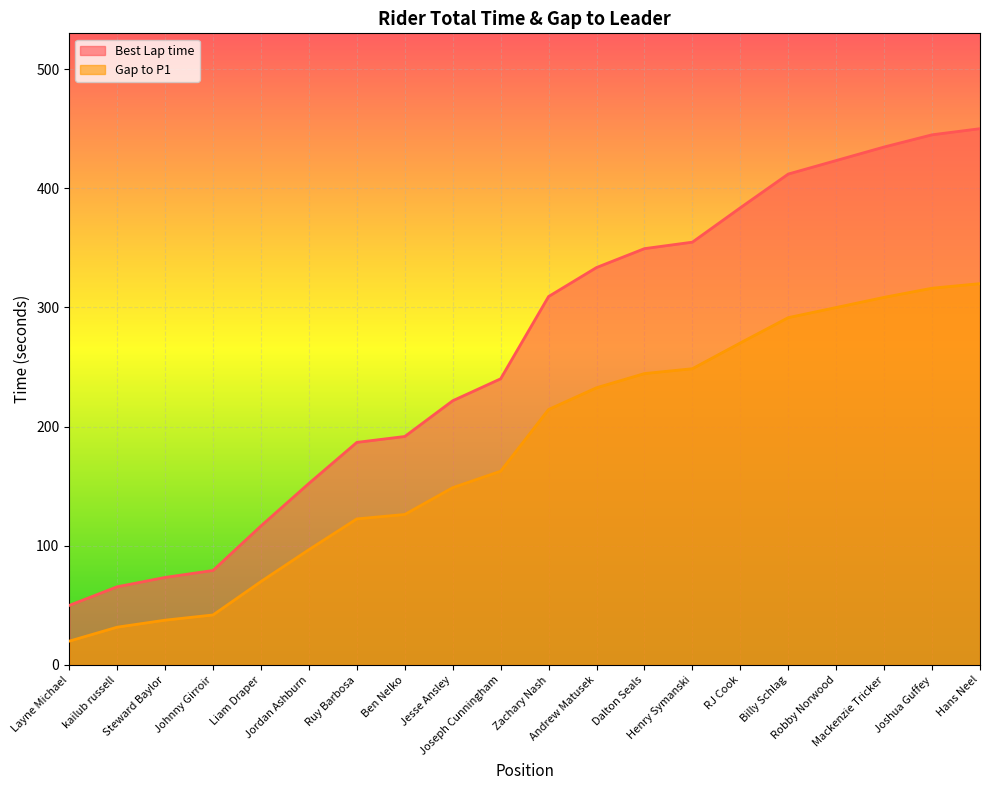

What is the maximum value shown in the chart?

450.0